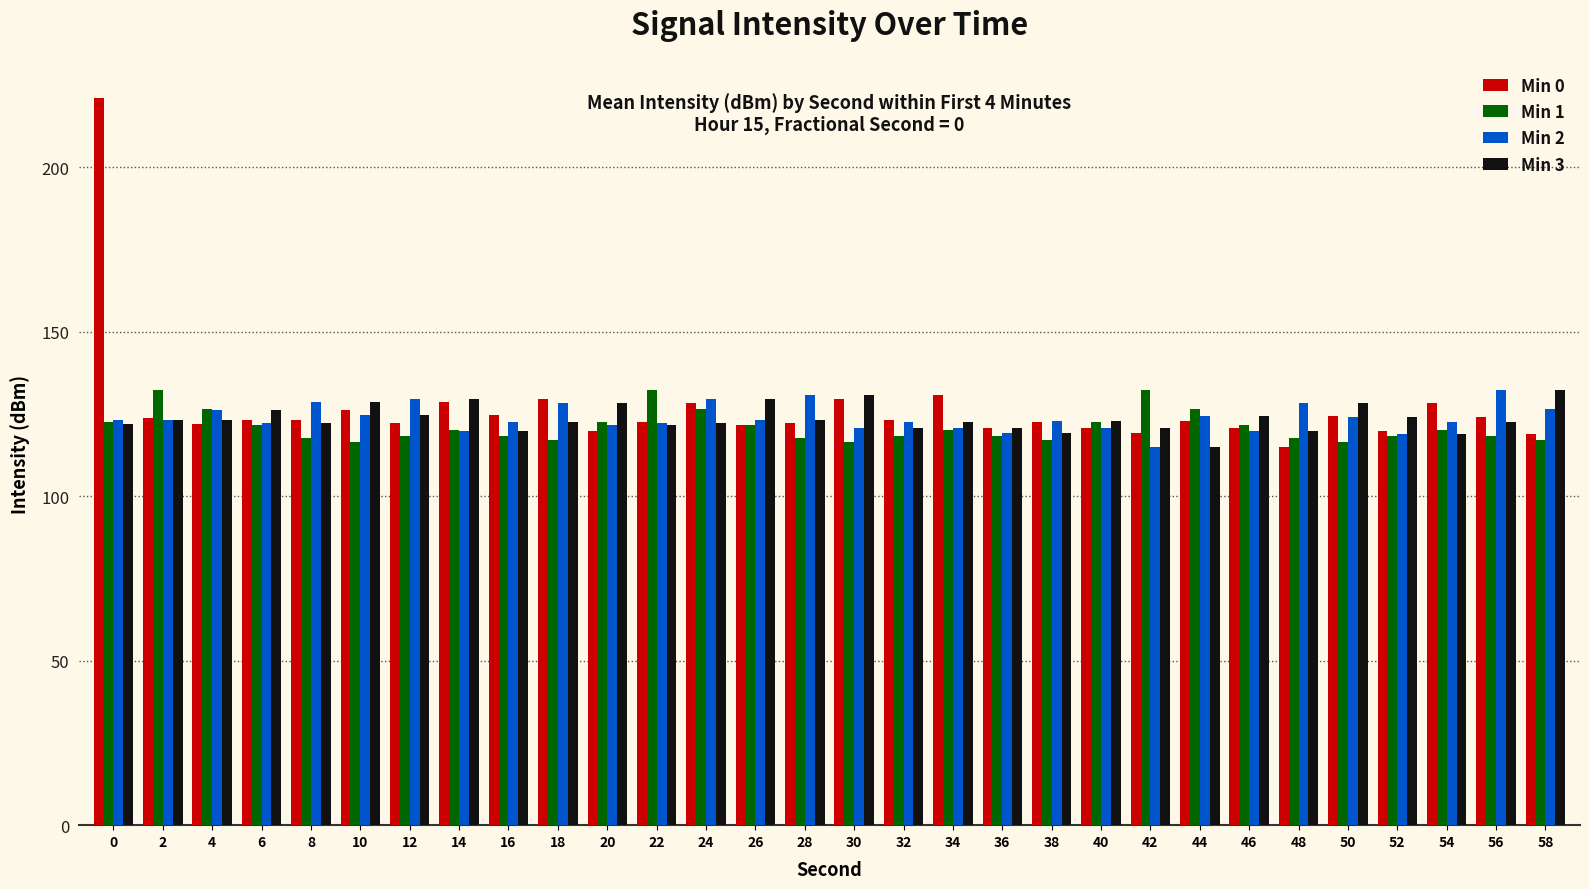

What is the sum of all Min 2 values?

3714.8